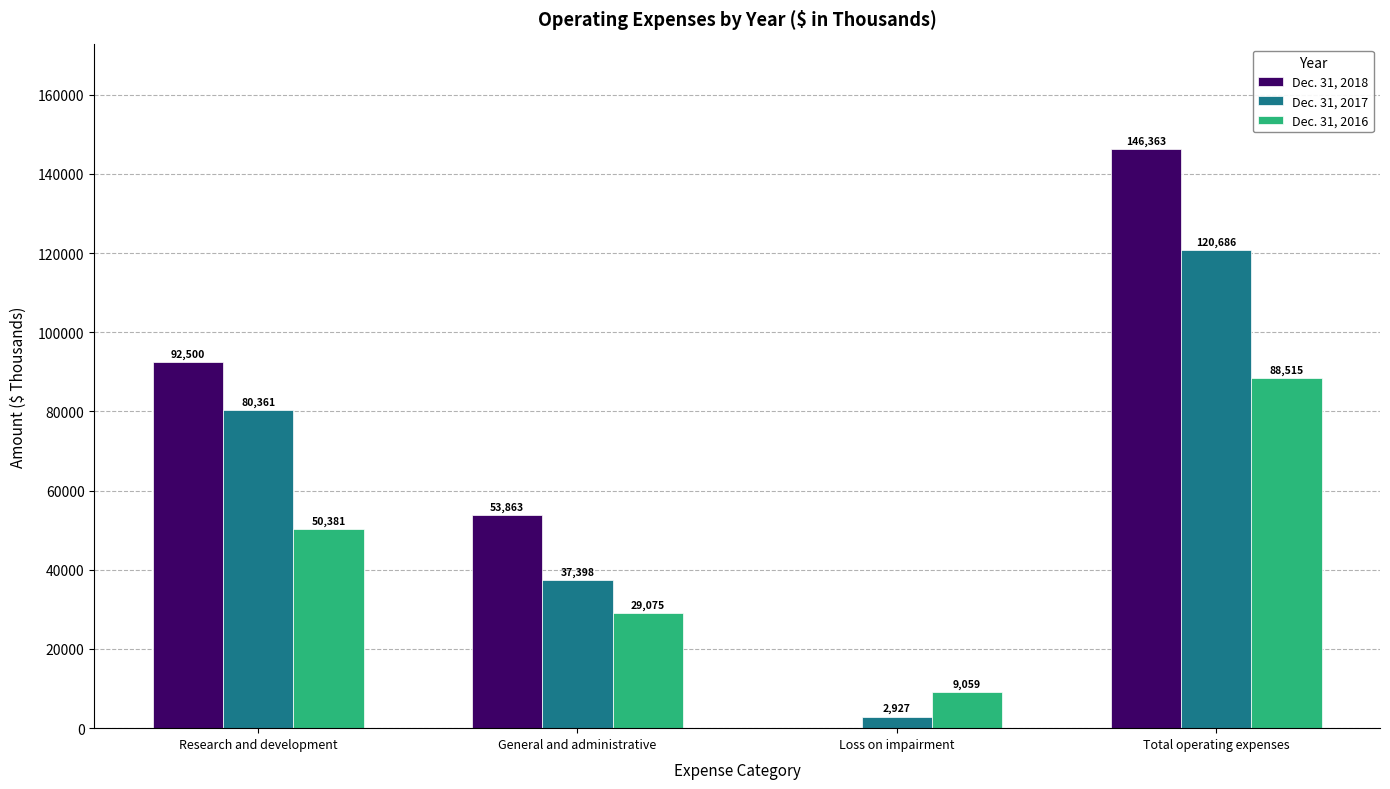

Is it true that Dec. 31, 2017 equals 37398 at General and administrative?

True